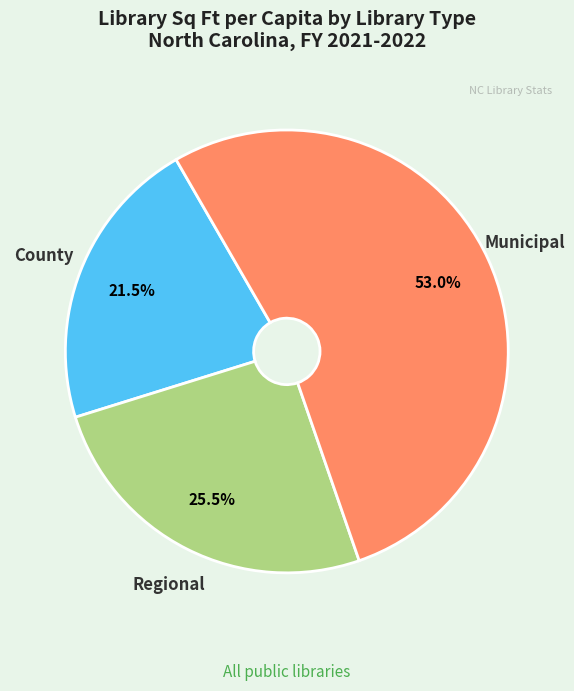

Which category accounts for the majority?

Municipal